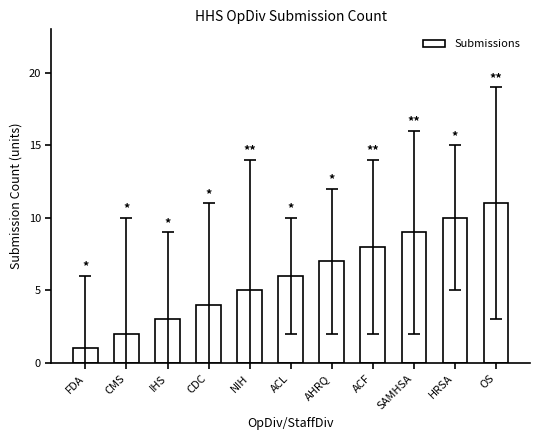

What is the label of the 9th bar from the left?

SAMHSA